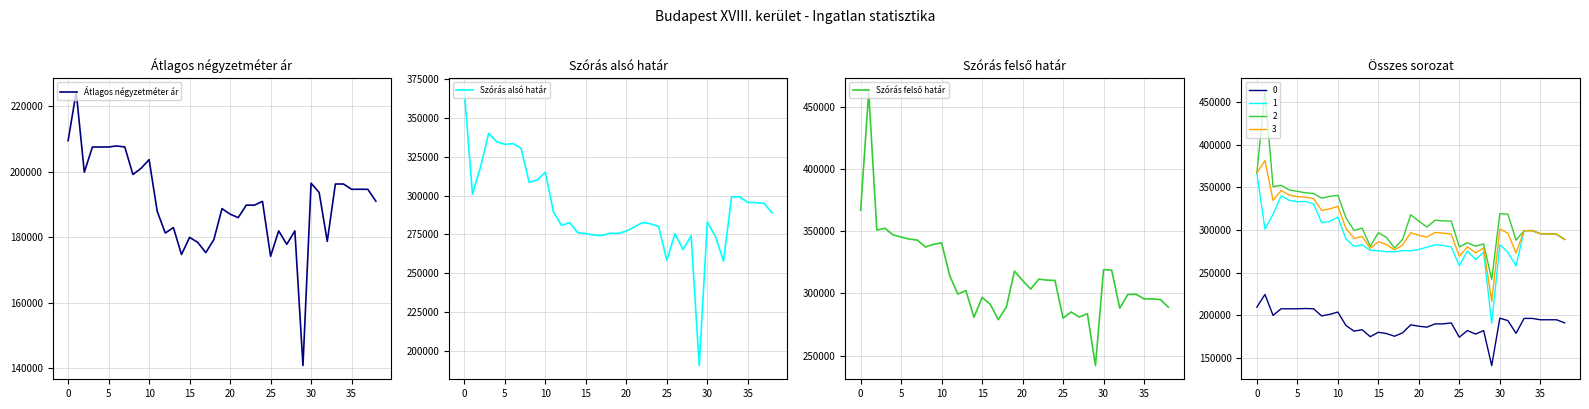

At how many categories does at least one series exceed 456619?

1